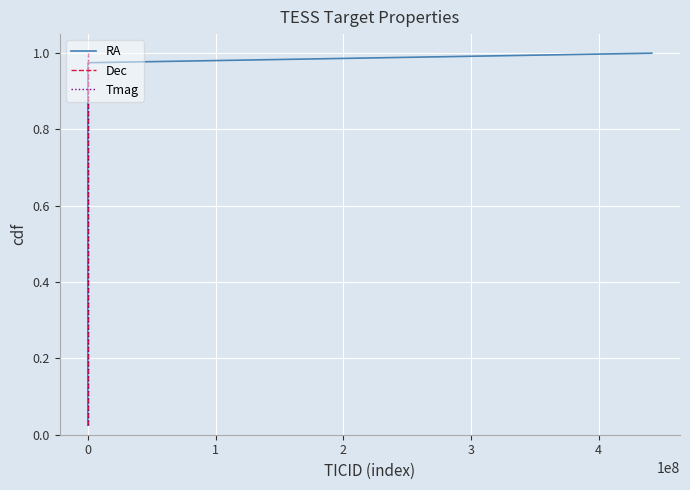

True or false: Tmag and RA cross at least once.

False